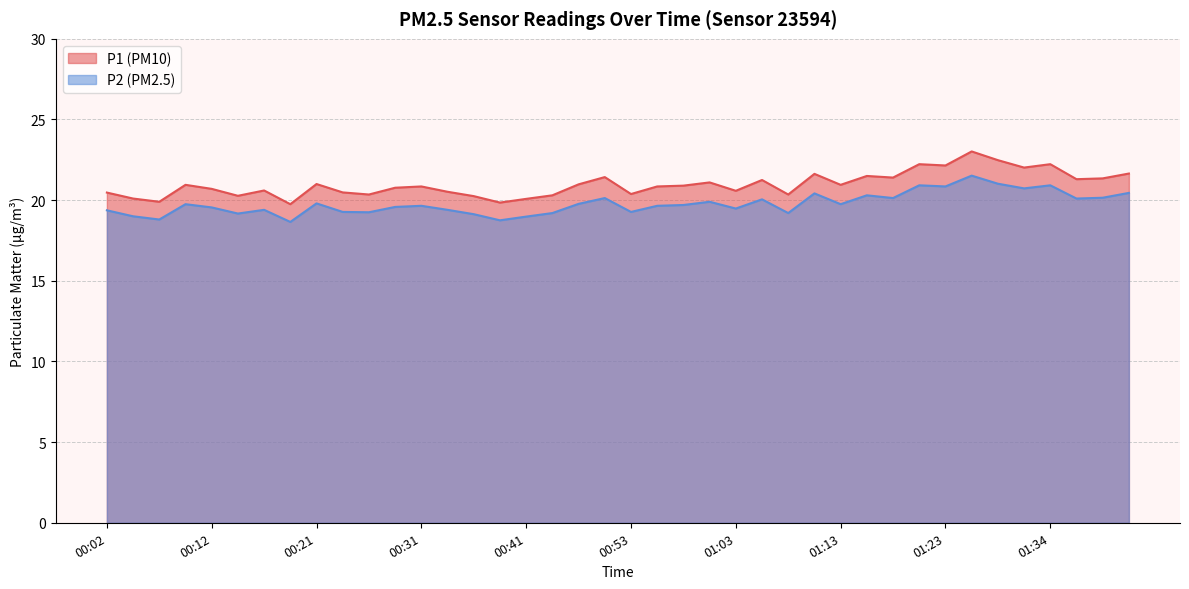

What is the maximum value shown in the chart?

23.0